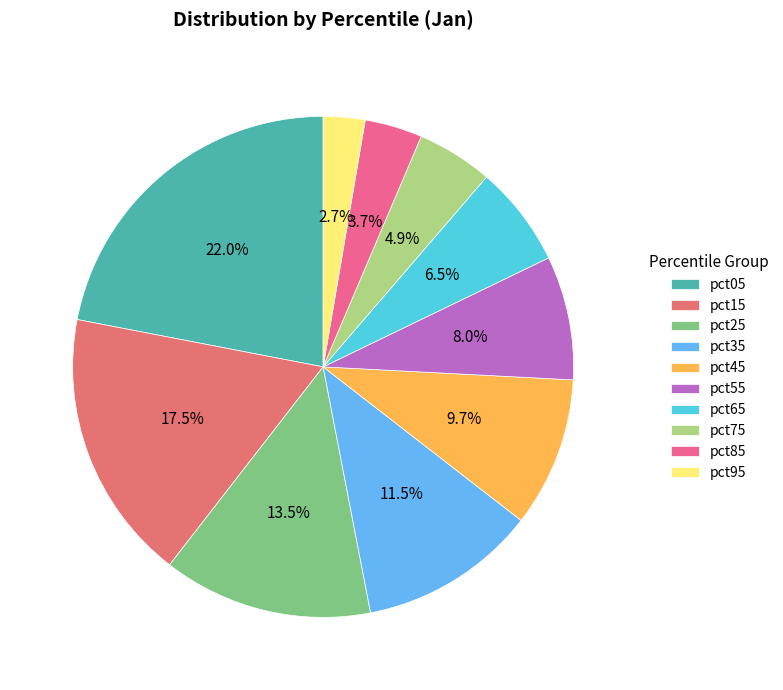

To the nearest percent, what is the combined percentage of pct35 and pct95?

14%